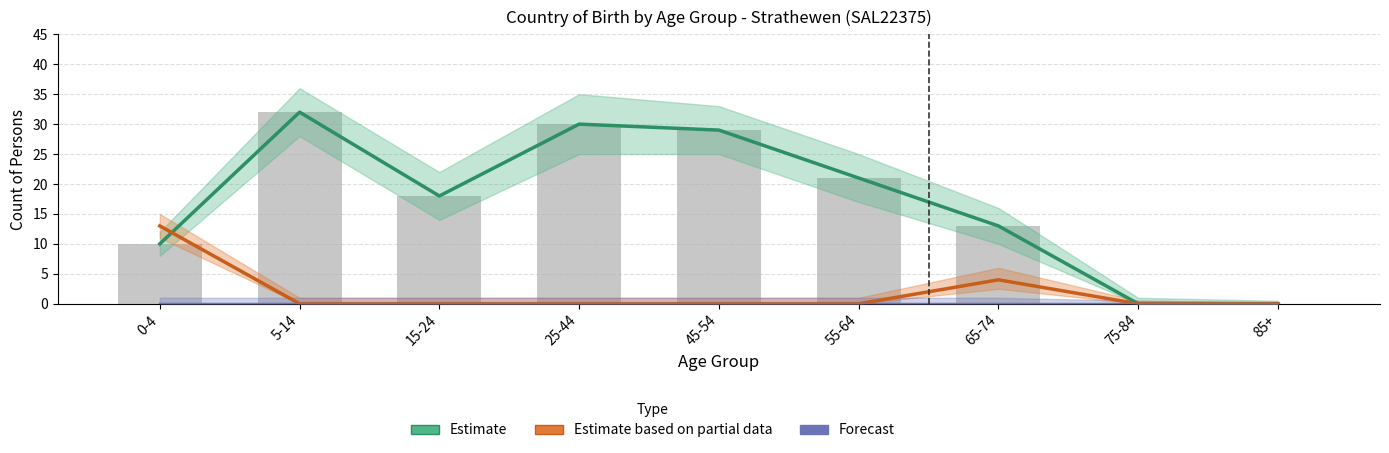

What is the label of the 8th bar from the left?

75-84